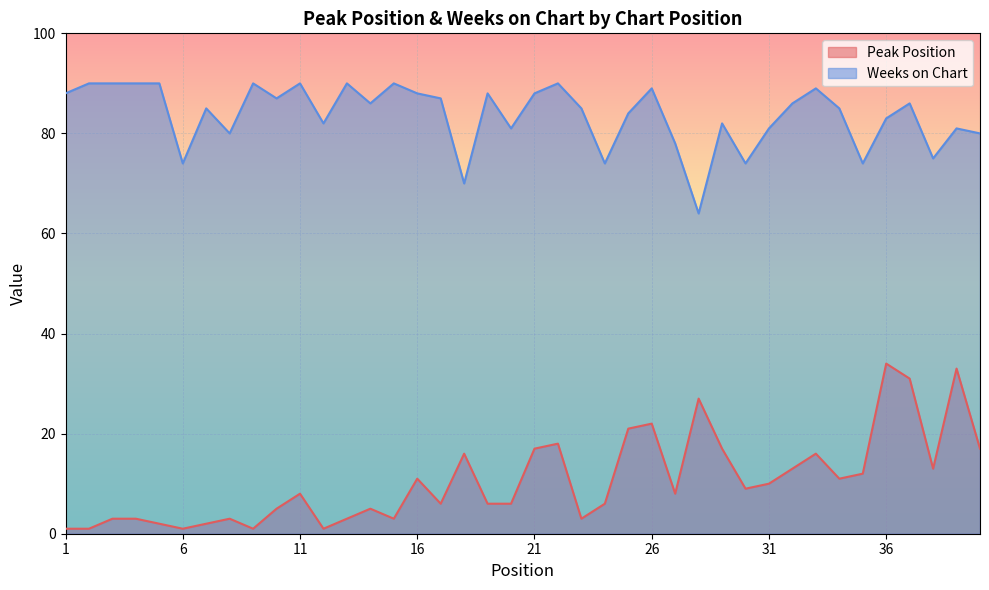

The value of Peak Position at 6 is 1. True or false?

True